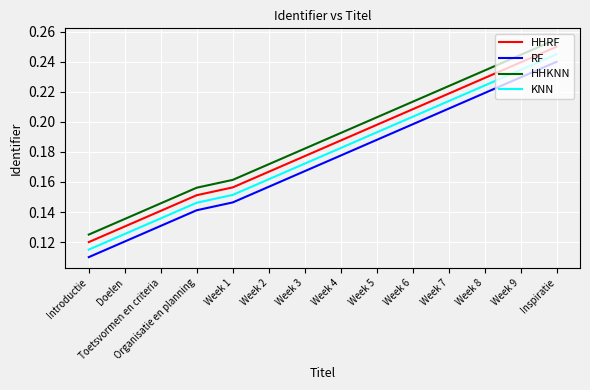

True or false: RF and HHKNN cross at least once.

False